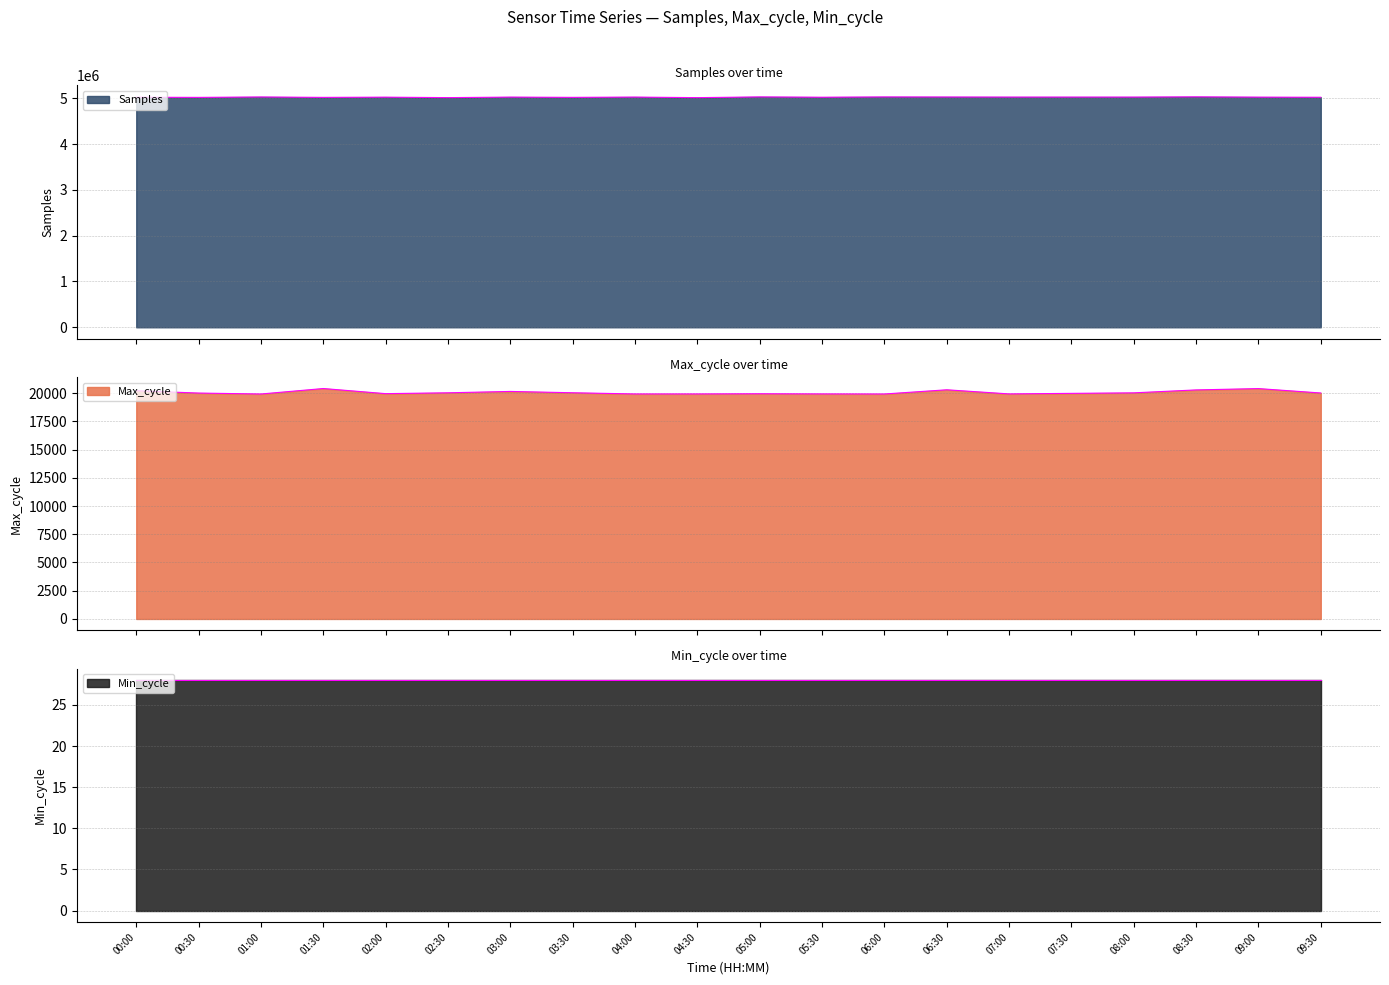

Where is the first local maximum for Samples?

01:00